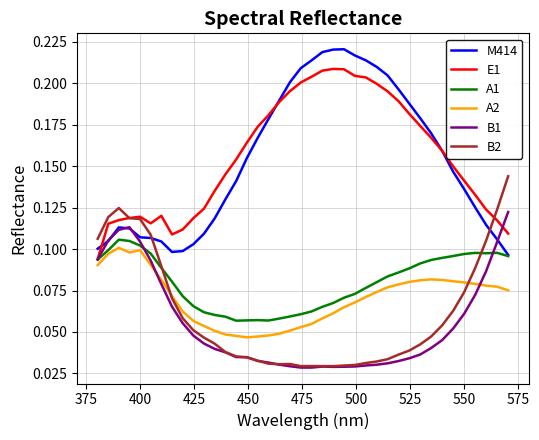

How many lines are shown in the chart?

6